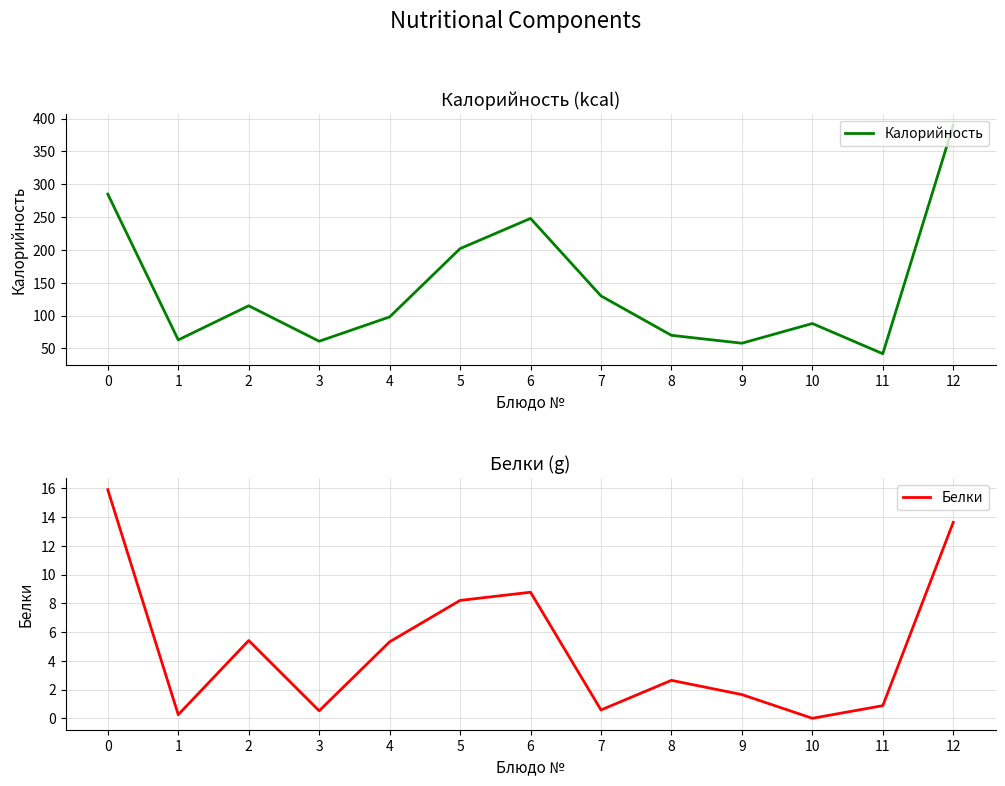

True or false: Калорийность has more than 2 interior local peaks.

True